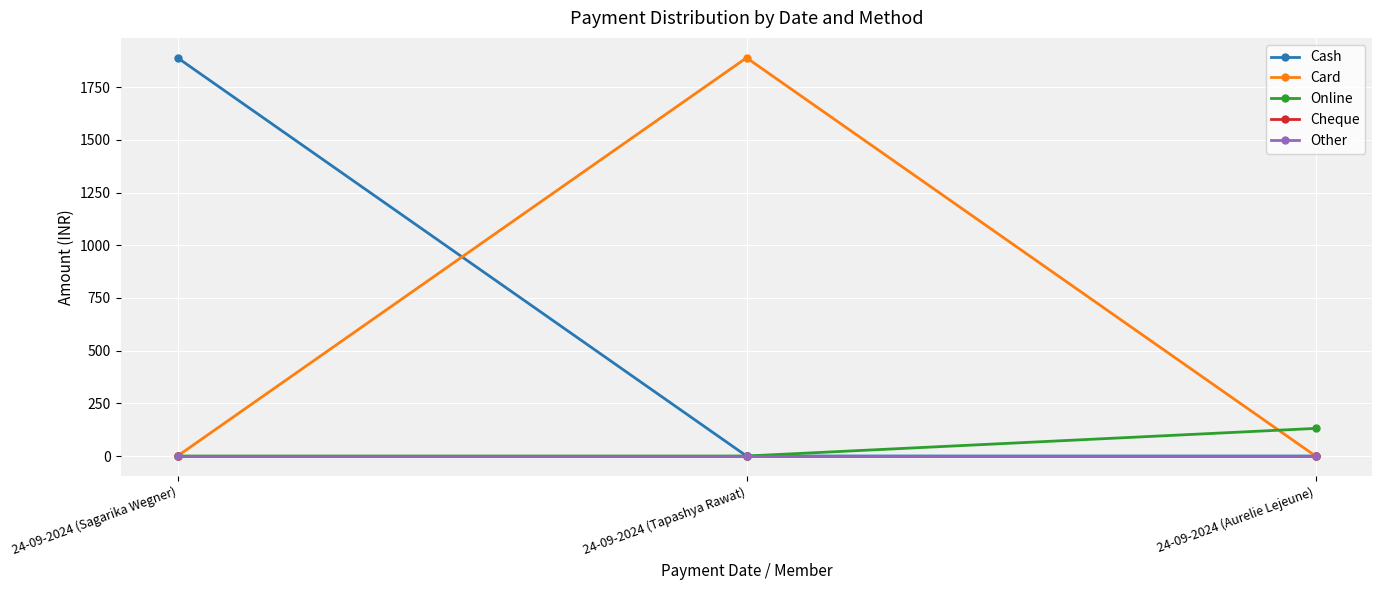

Is this an area chart (filled region under the line)?

No